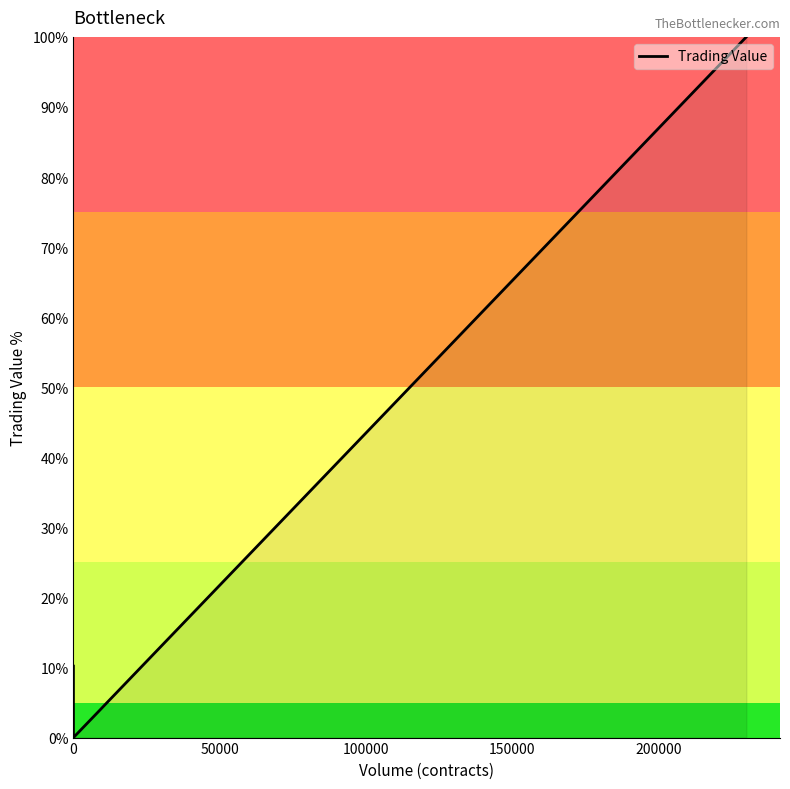

What is the maximum value shown in the chart?

100.0